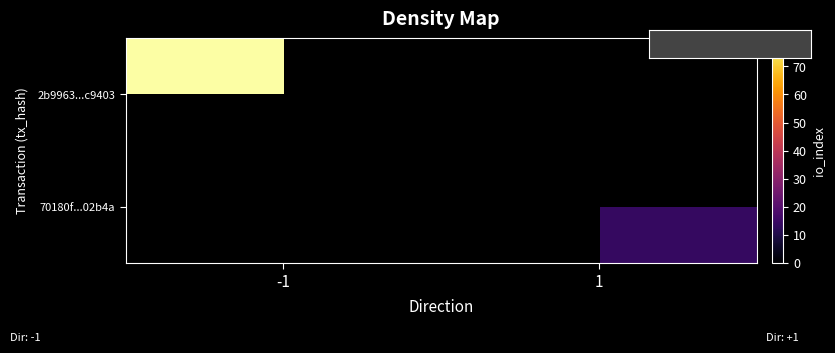

List the series in order of their peak value, highest first.

2b9963...c9403, 70180f...02b4a